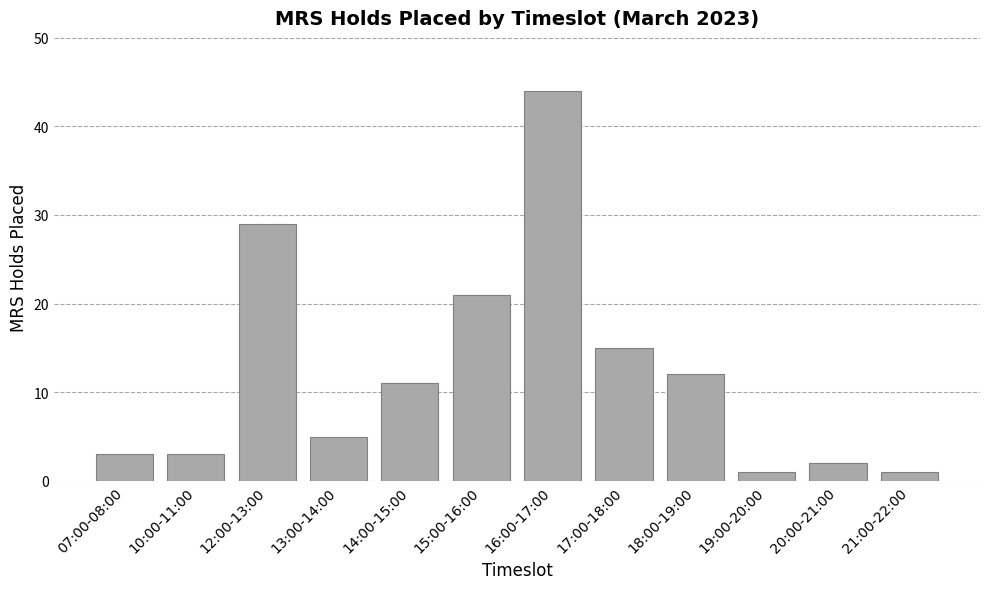

What is the sum of all values?

147